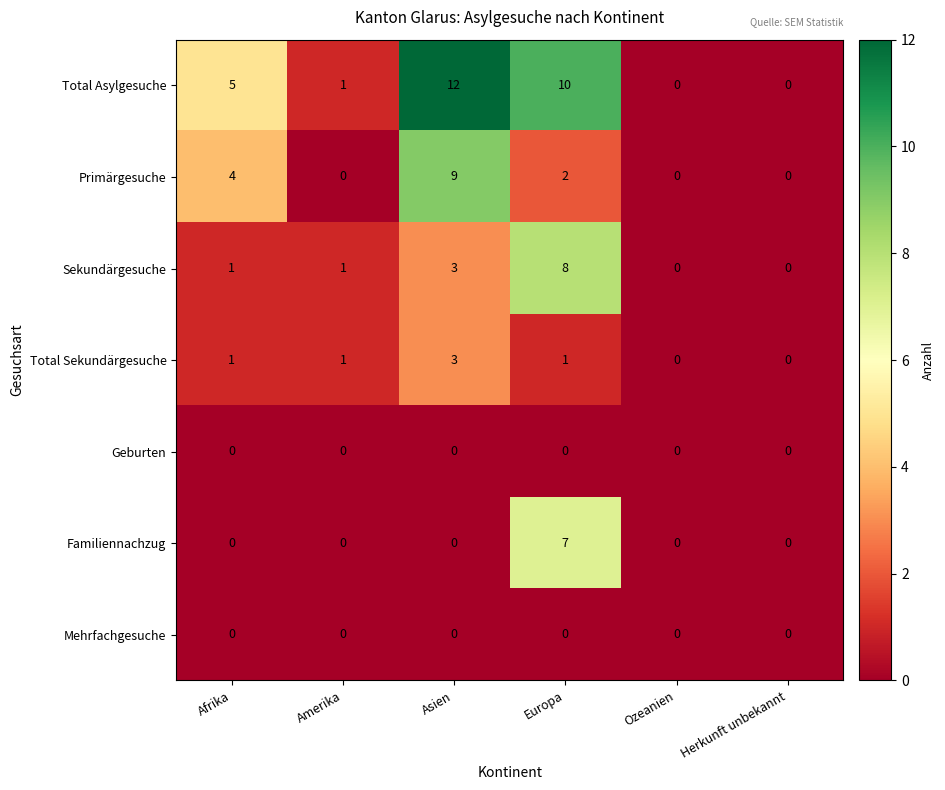

What is the spread (max minus min) of values at Asien?

12